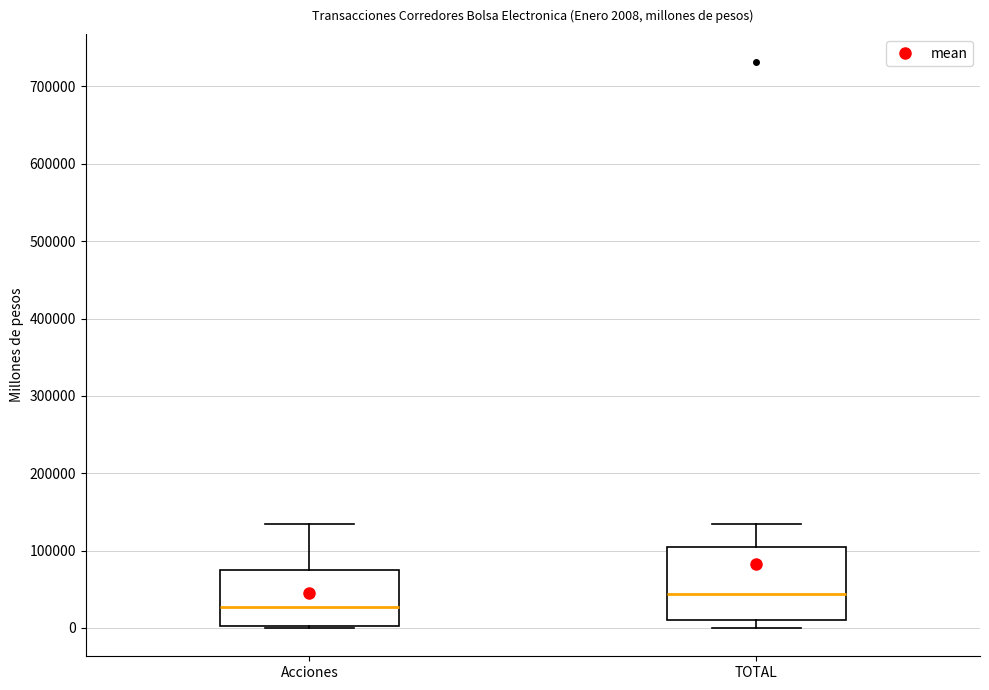

Which box's median line is the highest?

TOTAL